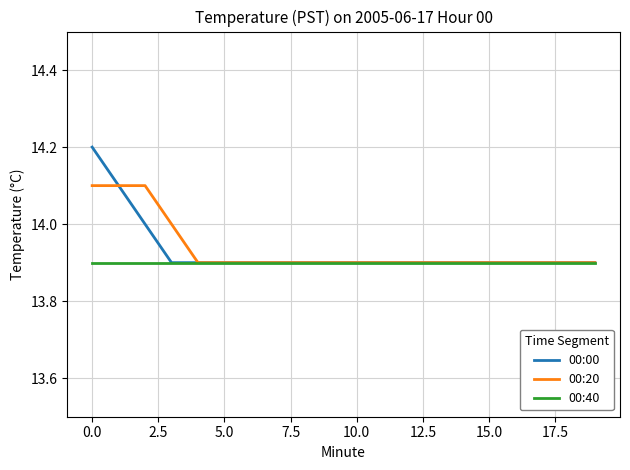

What is the smallest value displayed?

13.9